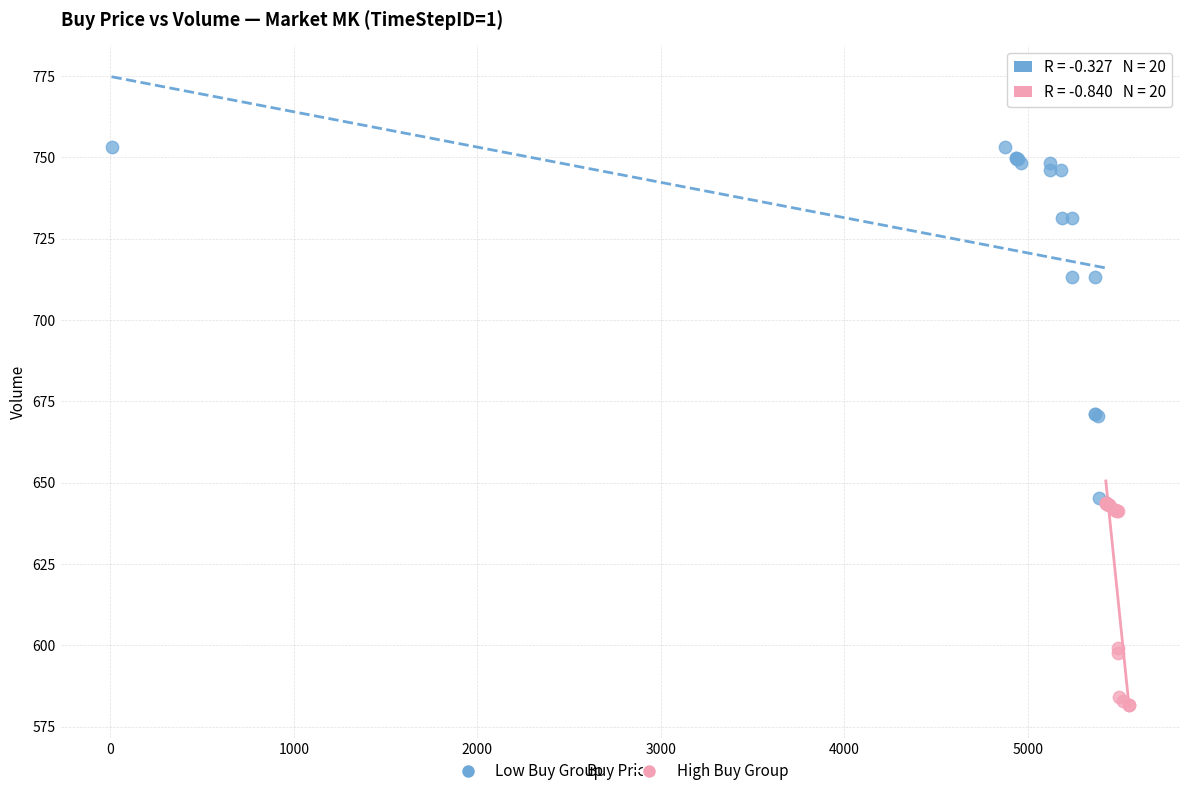

Which series has the largest Y range (max minus min)?

Low Buy Group